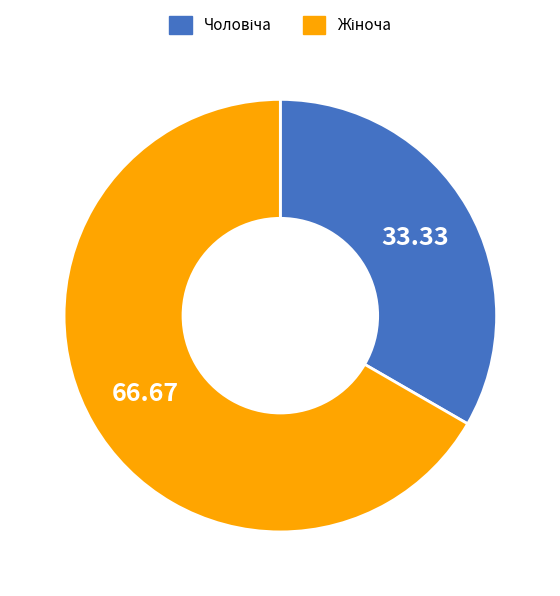

To the nearest percent, what percentage of the pie is Жіноча?

67%